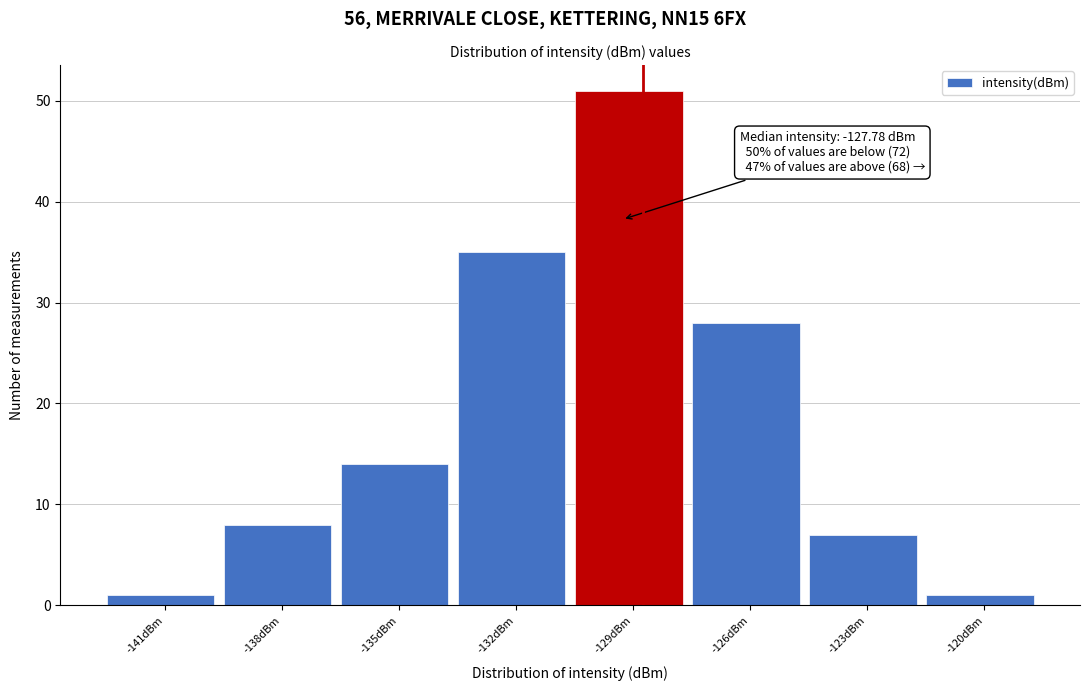

Reading left to right, extract all data points from this chart.

1	8	14	35	51	28	7	1